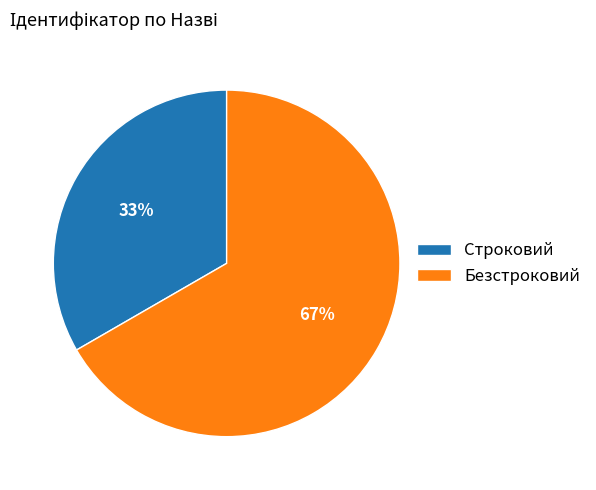

True or false: Безстроковий accounts for 67% of the total.

True